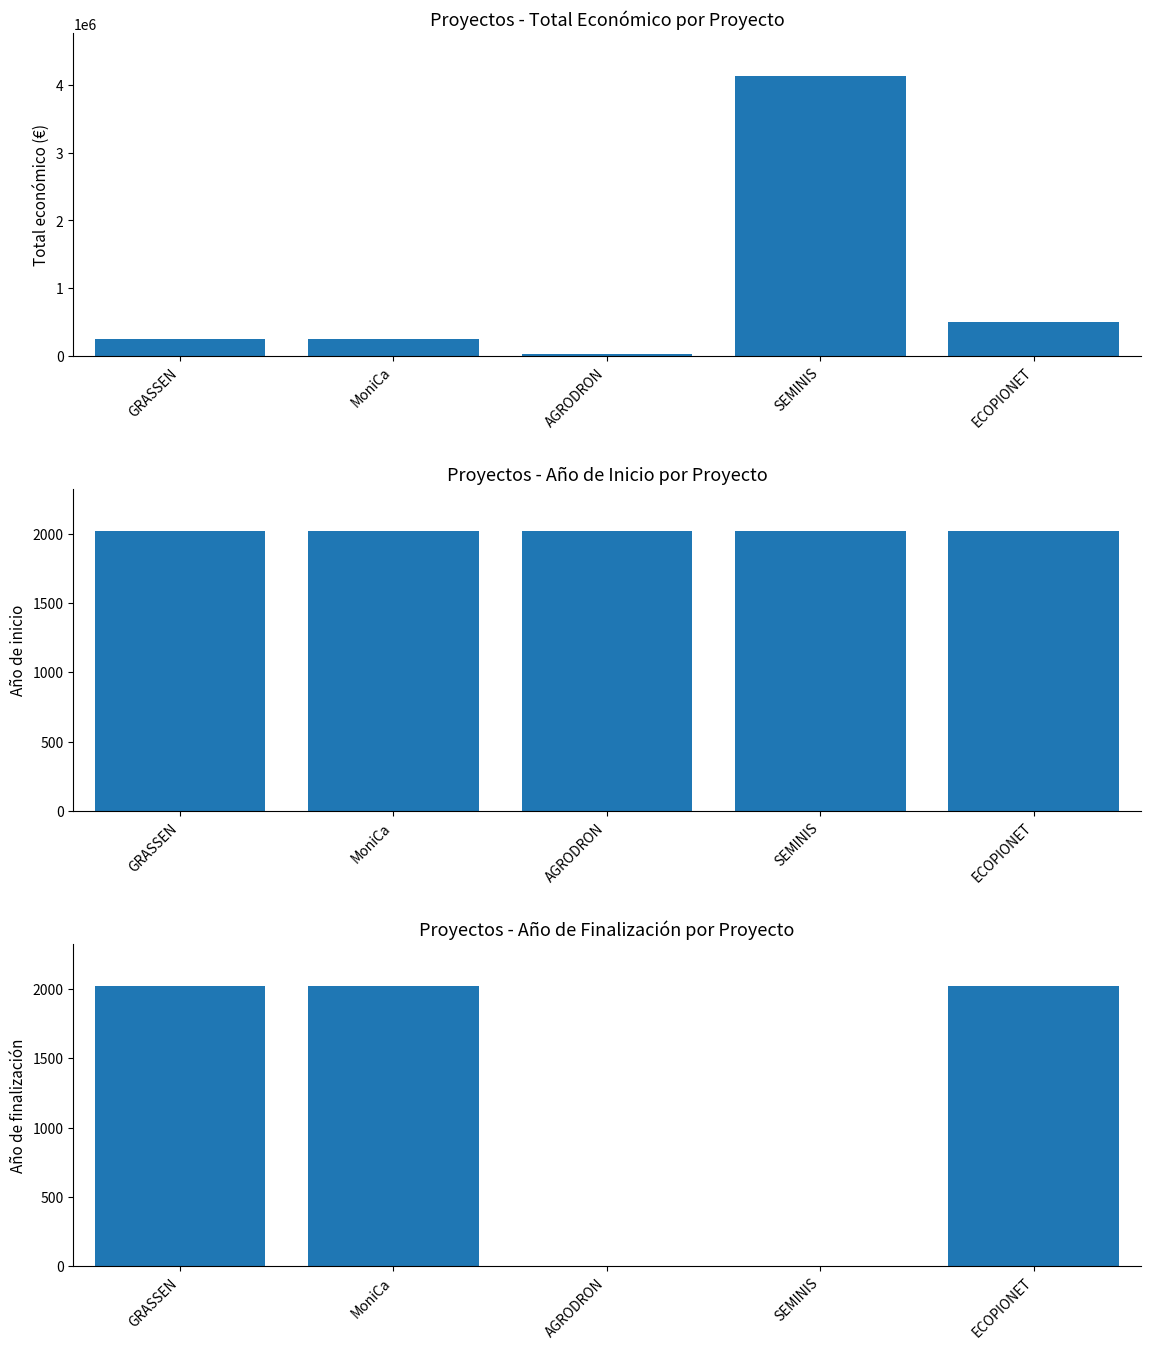

Between GRASSEN and MoniCa, which is larger?

GRASSEN